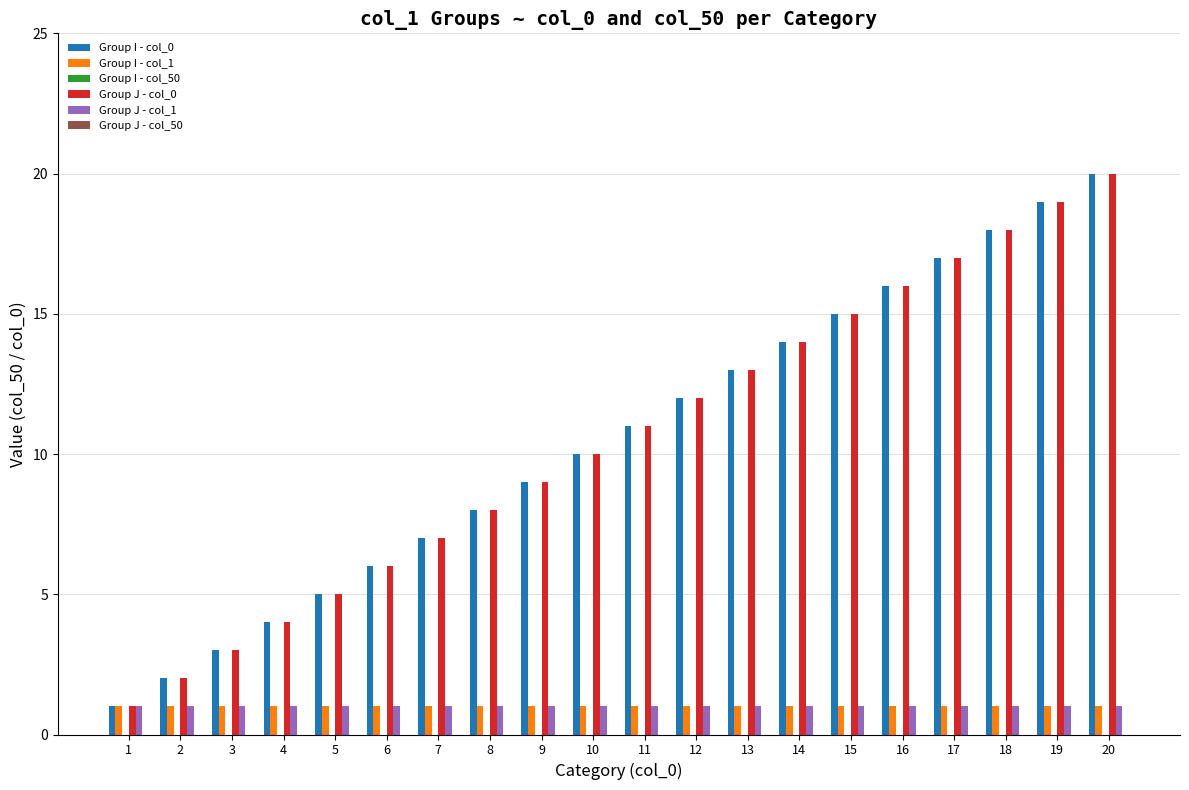

What is the highest value of the Group I - col_0 series?

20